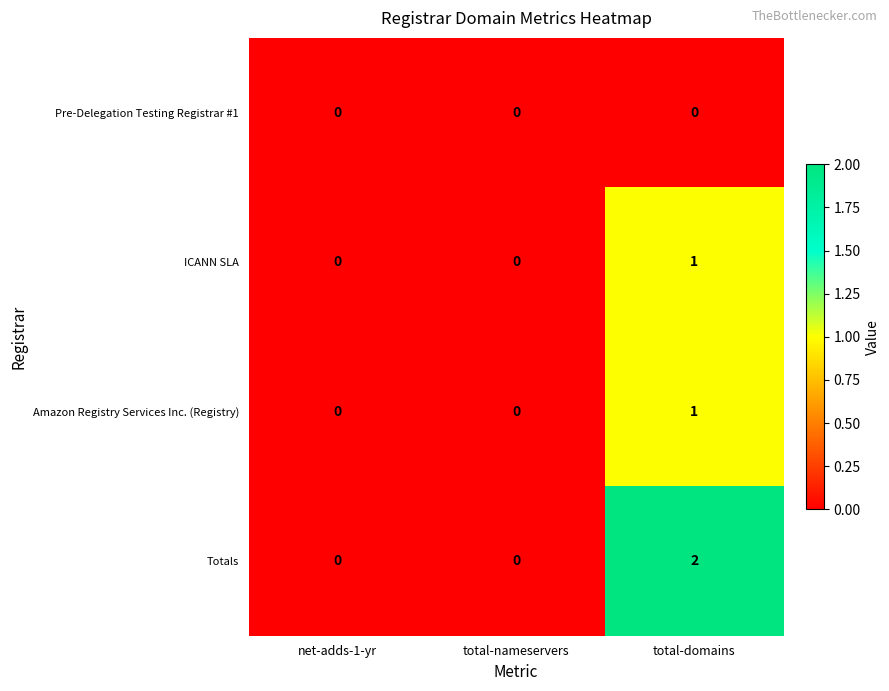

At which category is the sum across all series the highest?

total-domains